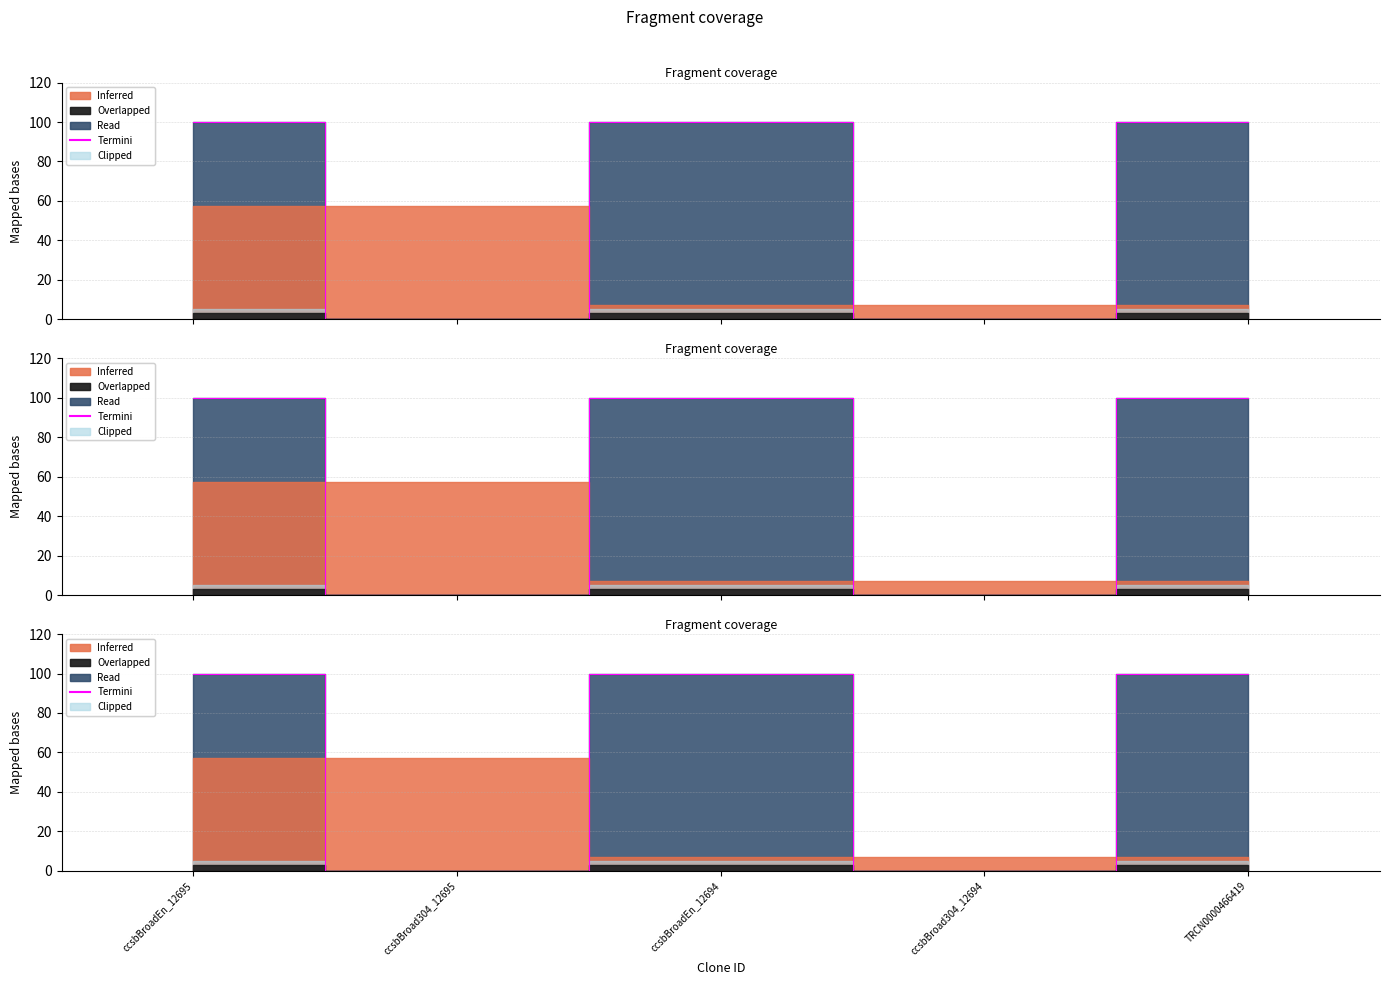

Does the chart have visible grid lines?

Yes